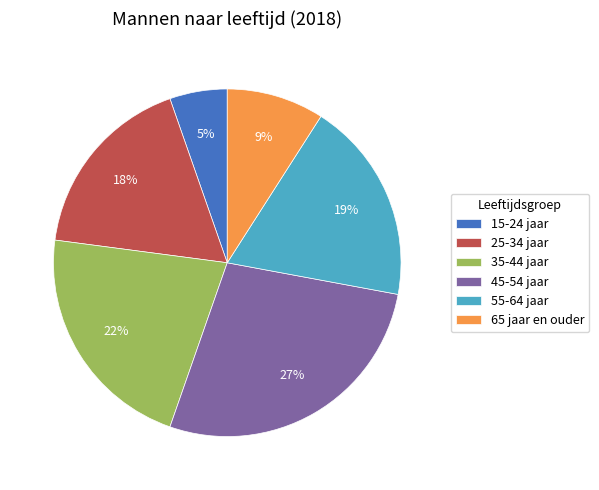

Does 15-24 jaar represent more than half of the total?

No